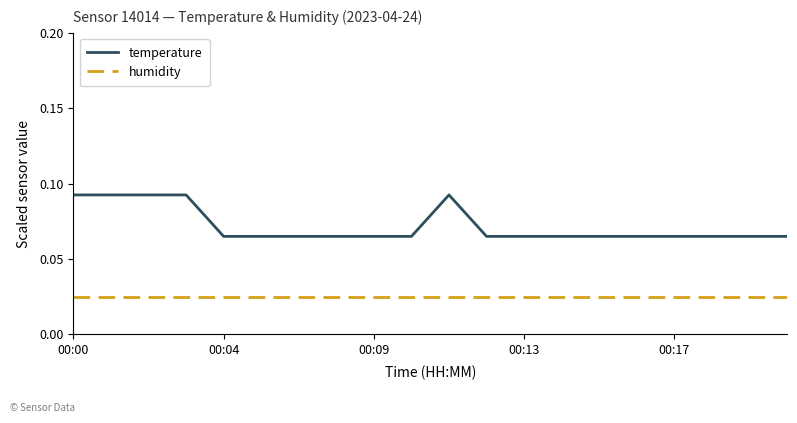

Rank the series by their average value, from highest to lowest.

temperature, humidity